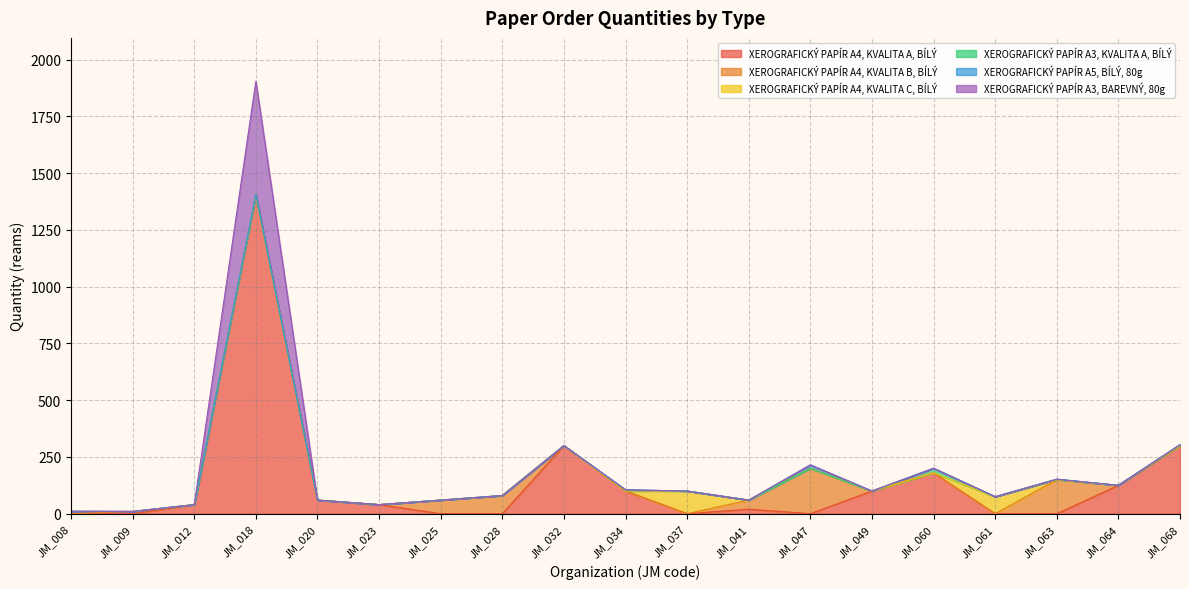

True or false: XEROGRAFICKÝ PAPÍR A3, KVALITA A, BÍLÝ and XEROGRAFICKÝ PAPÍR A3, BAREVNÝ, 80g cross at least once.

False